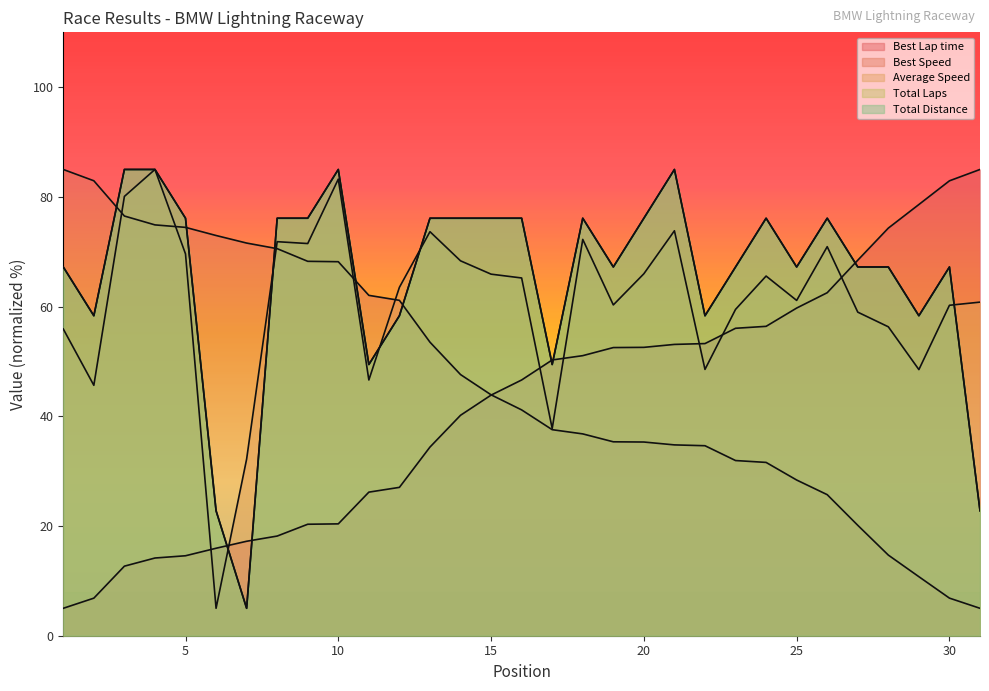

Reading left to right, what are all the values shown in this chart?

Best Lap time: 5.0	6.8	12.7	14.2	14.6	15.9	17.2	18.2	20.3	20.4	26.2	27.0	34.4	40.2	43.9	46.6	50.3	51.1	52.5	52.6	53.1	53.3	56.0	56.4	59.7	62.5	68.5	74.3	78.6	82.9	85.0
Best Speed: 85.0	82.9	76.5	74.9	74.4	73.0	71.6	70.6	68.3	68.2	62.1	61.1	53.5	47.6	43.9	41.2	37.6	36.8	35.4	35.3	34.8	34.6	31.9	31.6	28.4	25.7	20.1	14.7	10.8	6.9	5.0
Average Speed: 55.9	45.7	80.1	85.0	69.6	5.0	32.2	71.8	71.5	83.2	46.6	63.5	73.7	68.3	65.9	65.2	37.8	72.3	60.3	66.0	73.8	48.6	59.5	65.6	61.1	70.9	59.0	56.3	48.5	60.2	60.8
Total Laps: 67.2	58.3	85.0	85.0	76.1	22.8	5.0	76.1	76.1	85.0	49.4	58.3	76.1	76.1	76.1	76.1	49.4	76.1	67.2	76.1	85.0	58.3	67.2	76.1	67.2	76.1	67.2	67.2	58.3	67.2	22.8
Total Distance: 67.2	58.3	85.0	85.0	76.1	22.8	5.0	76.1	76.1	85.0	49.4	58.3	76.1	76.1	76.1	76.1	49.4	76.1	67.2	76.1	85.0	58.3	67.2	76.1	67.2	76.1	67.2	67.2	58.3	67.2	22.8